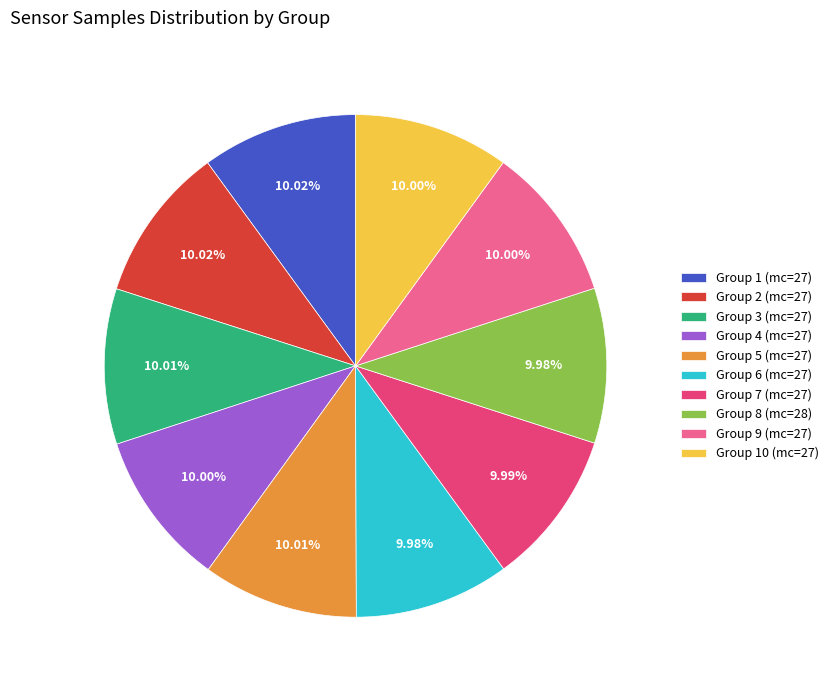

Do Group 1 (mc=27) and Group 3 (mc=27) together represent more than half of the pie?

No